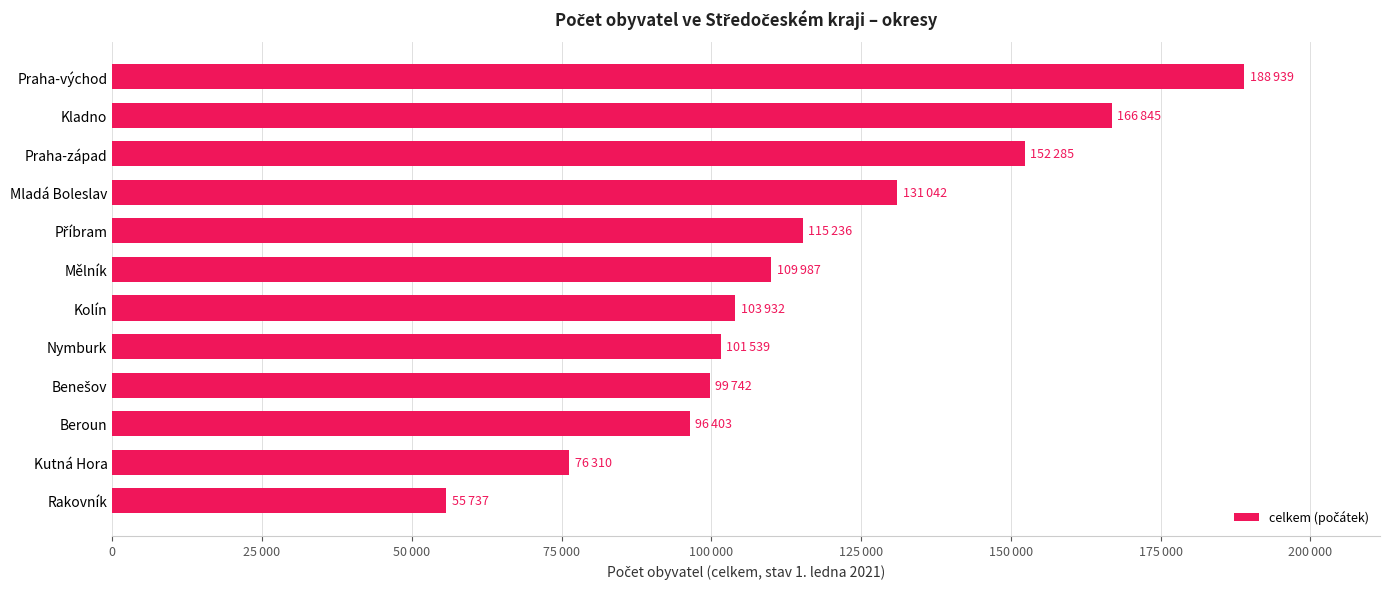

What is the average value?

116500